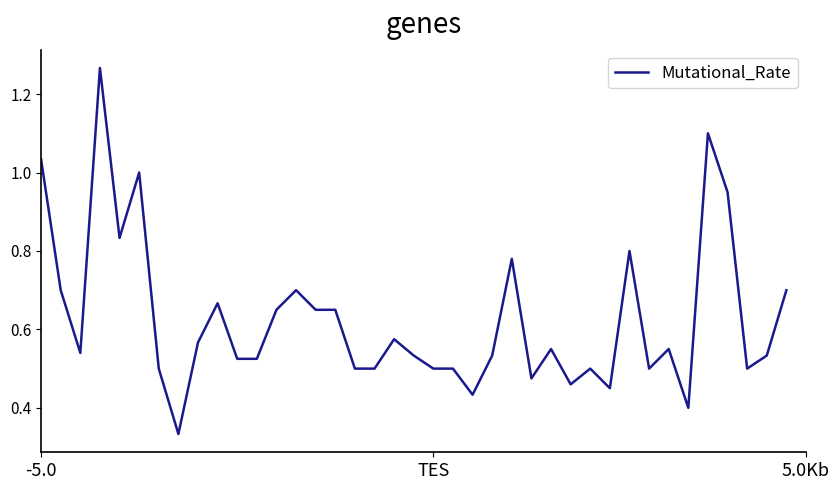

What is the sum of the values at 6 and 10?

1.0